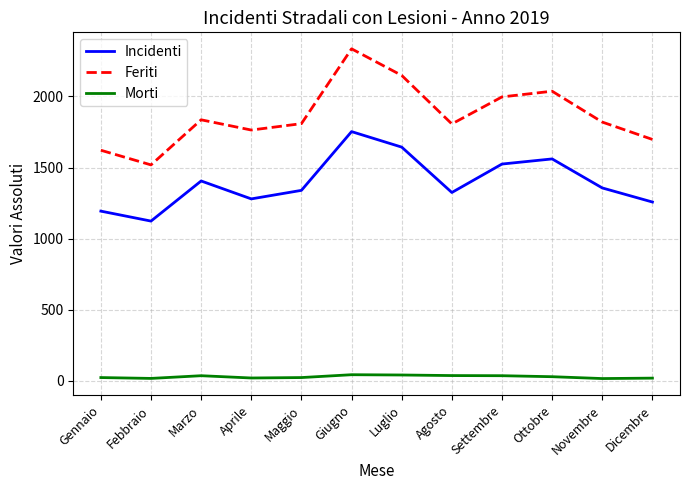

In Morti, how many points are higher than both neighbors (excluding endpoints)?

2